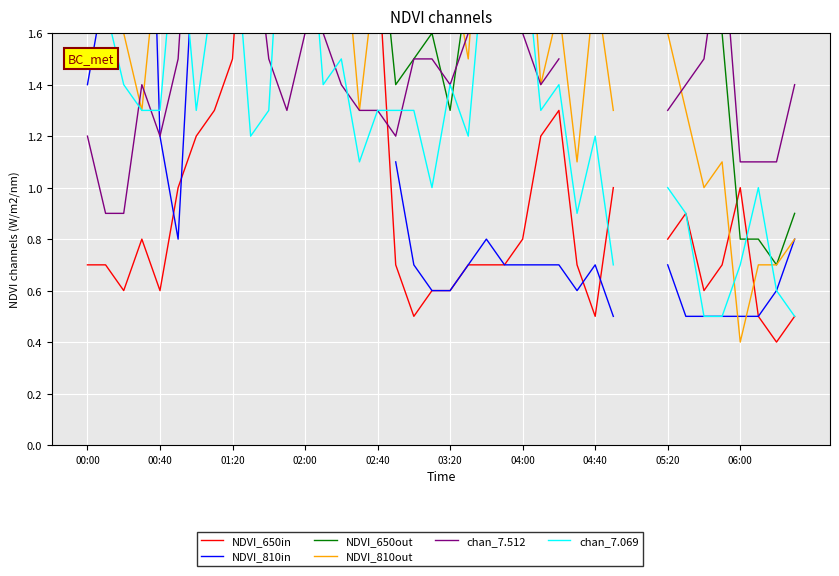

Read the NDVI_810out value at 19.

2.3